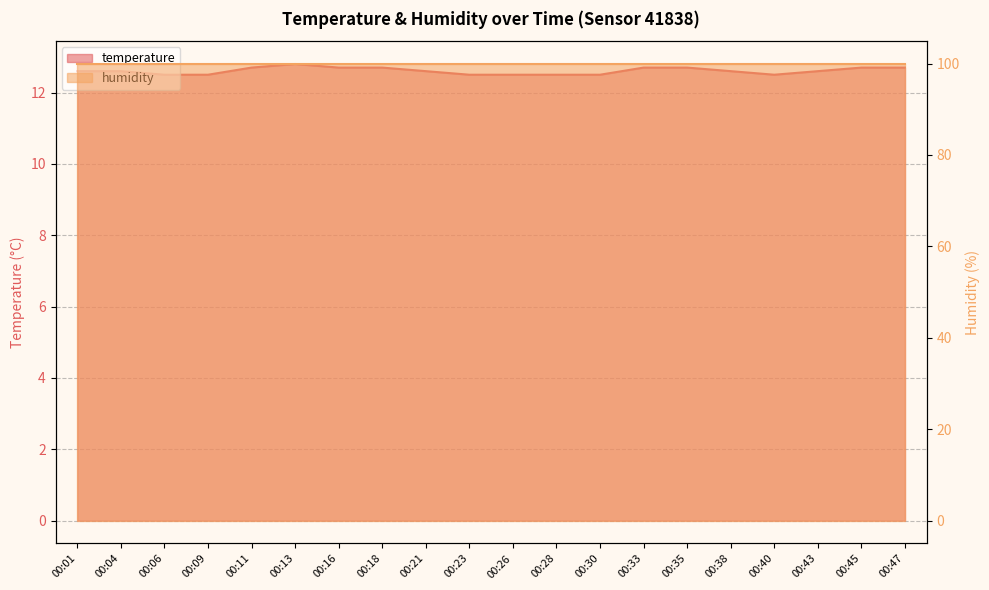

Reading left to right, transcribe all the data shown in this chart.

00:01=12.6	00:04=12.6	00:06=12.5	00:09=12.5	00:11=12.7	00:13=12.8	00:16=12.7	00:18=12.7	00:21=12.6	00:23=12.5	00:26=12.5	00:28=12.5	00:30=12.5	00:33=12.7	00:35=12.7	00:38=12.6	00:40=12.5	00:43=12.6	00:45=12.7	00:47=12.7